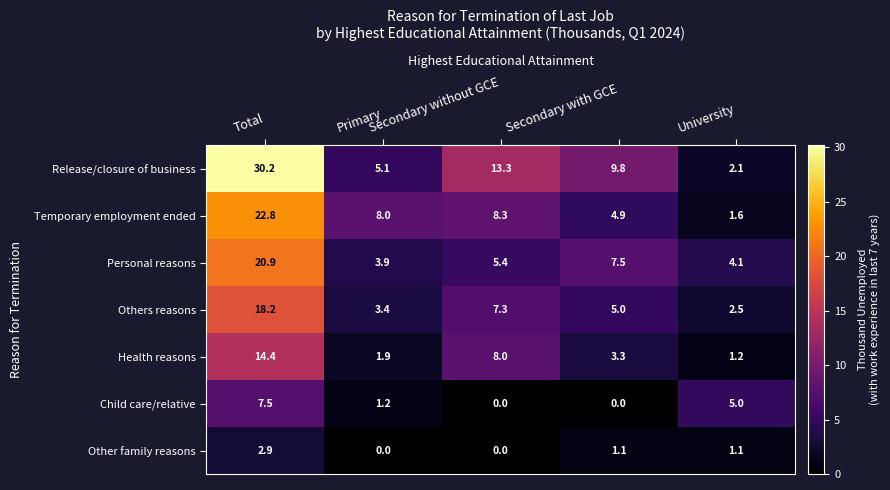

List the series in order of their peak value, lowest first.

Other family reasons, Child care/relative, Health reasons, Others reasons, Personal reasons, Temporary employment ended, Release/closure of business